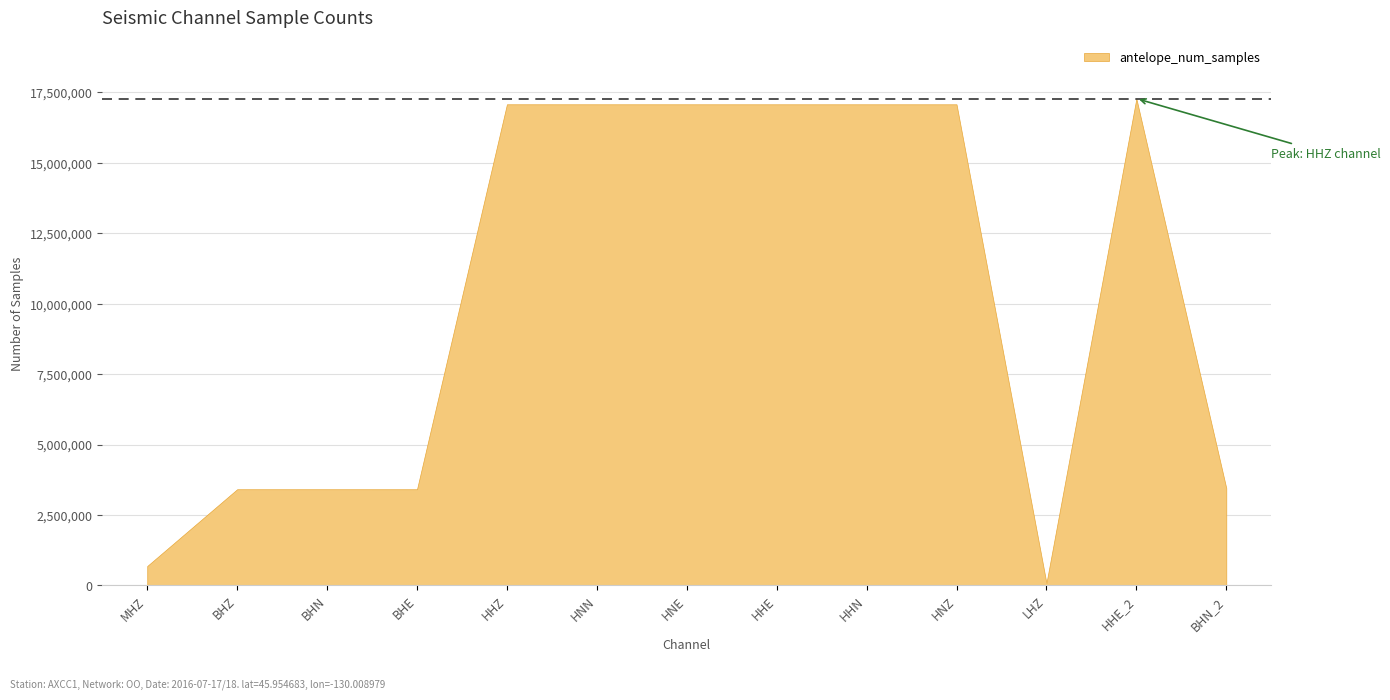

Read the value at HNE.

17077775